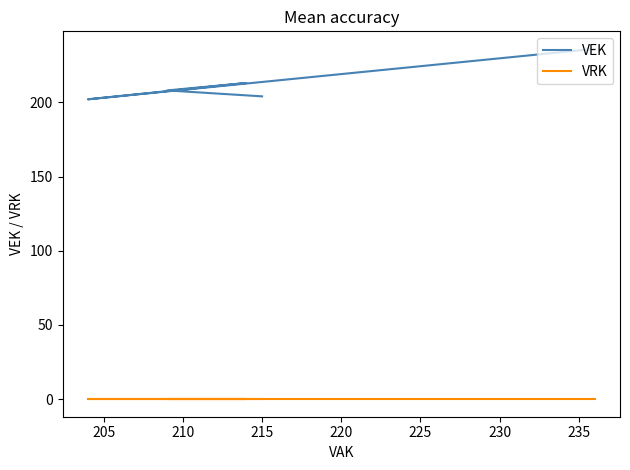

Rank the series by their average value, from lowest to highest.

VRK, VEK